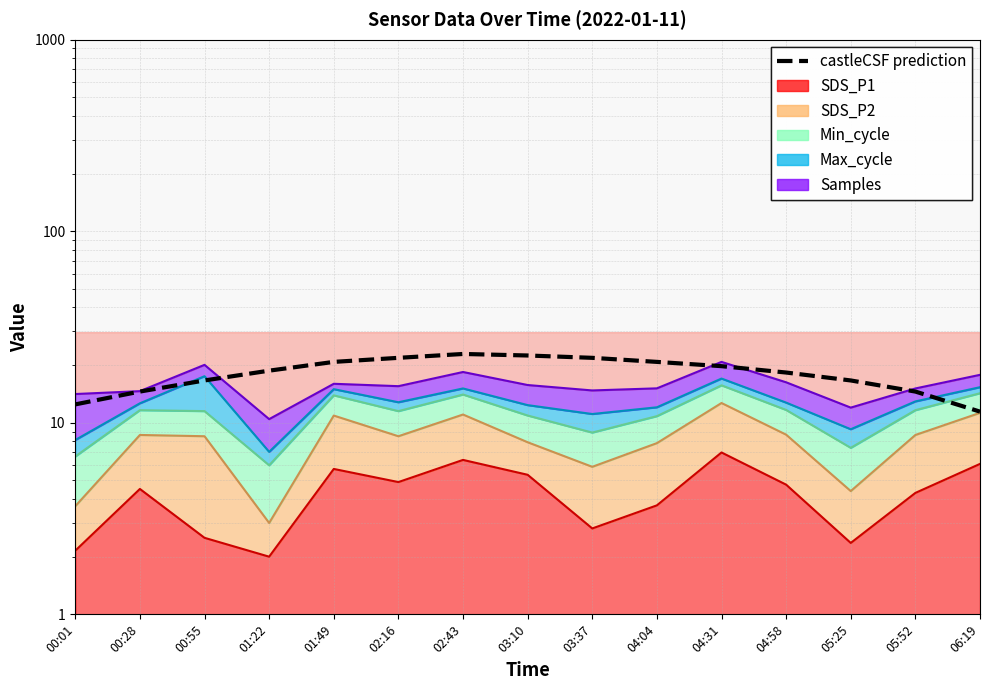

What position from the right is 00:28?

14